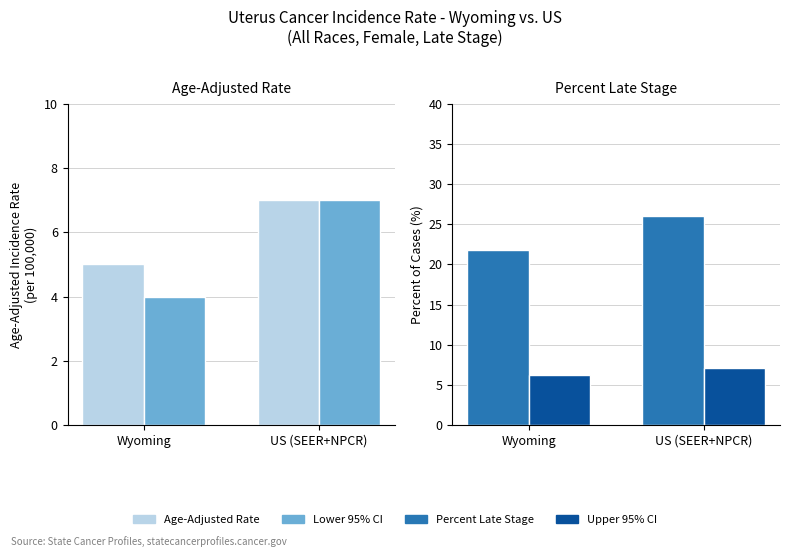

What is the maximum value shown in the chart?

26.0